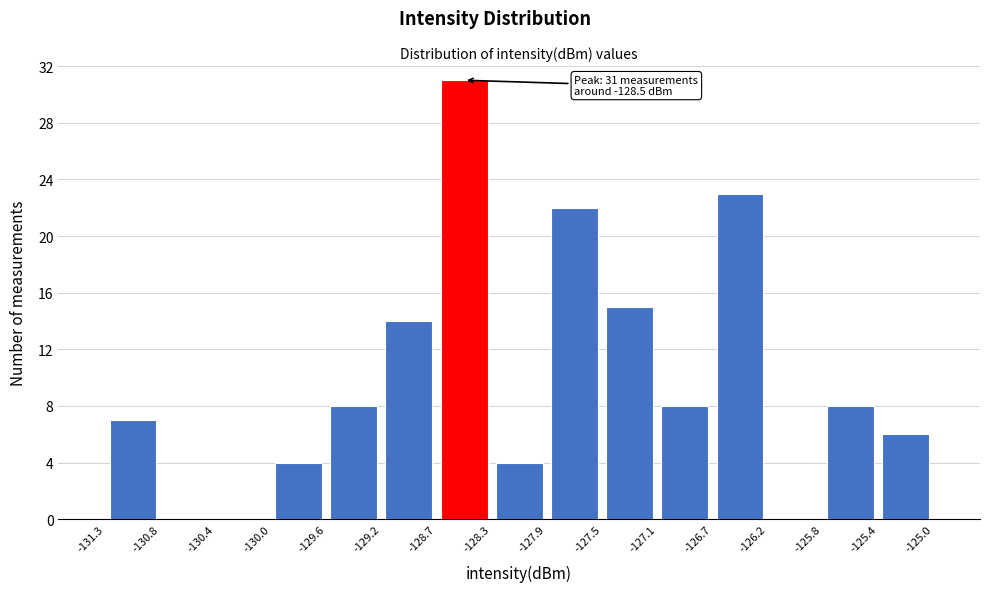

Which range on the x-axis has the tallest bar?

-128.7 to -128.3